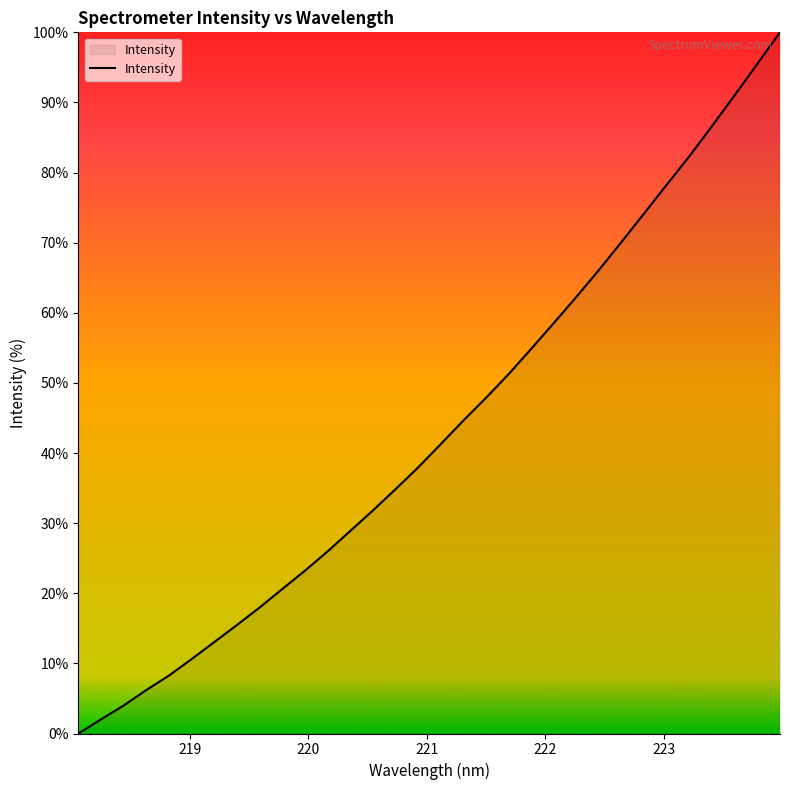

What is the difference between the maximum and minimum values?

100.0